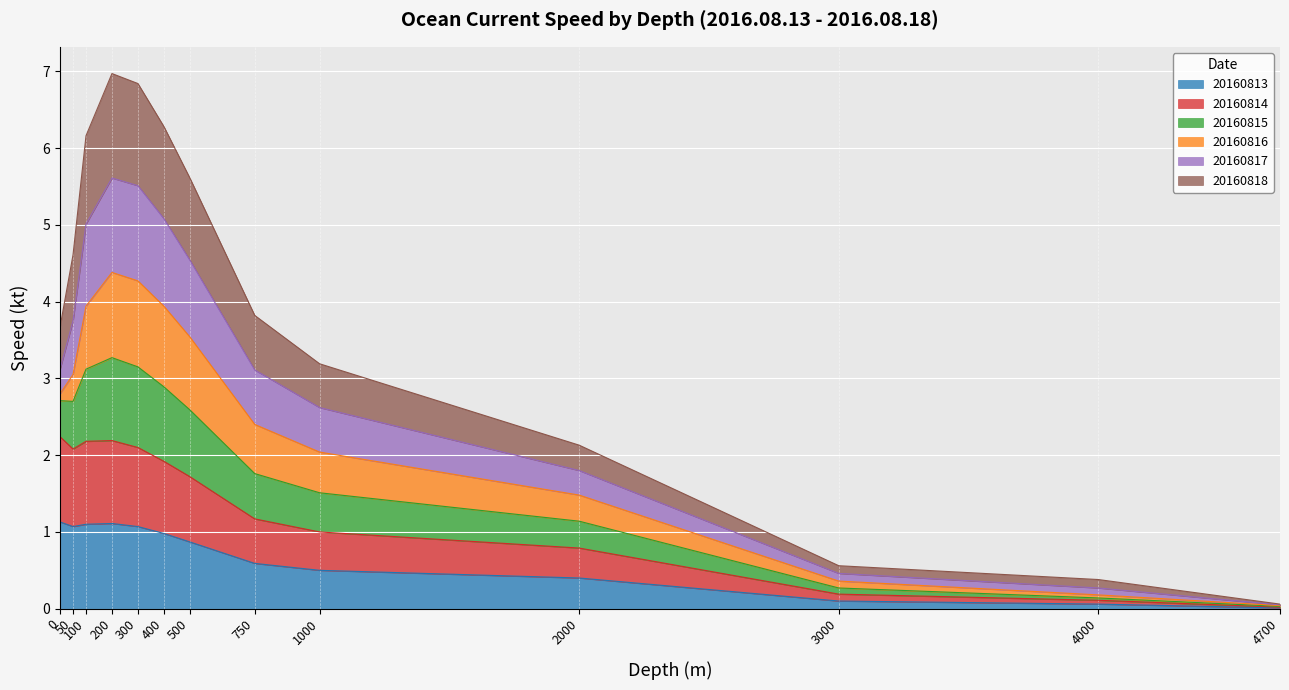

True or false: 20160813 has a value of 0.0 at 4700.

True